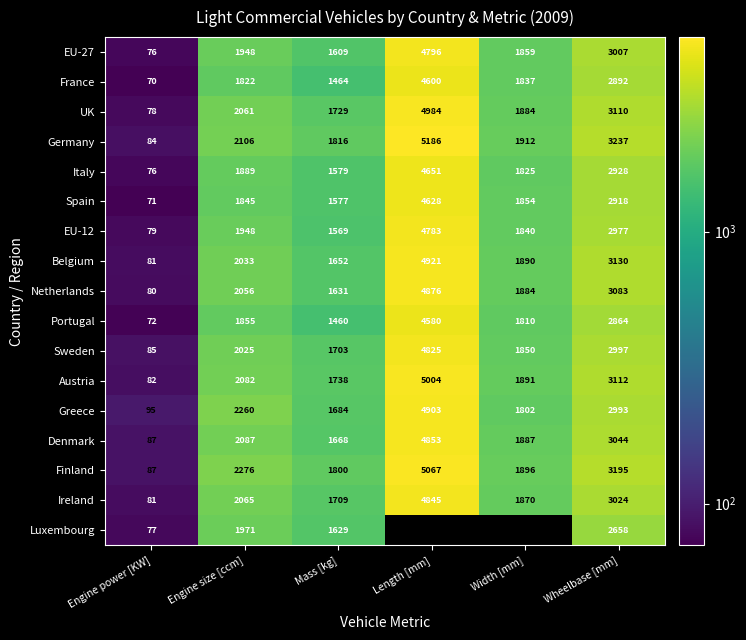

Rank the categories by Germany value from highest to lowest.

Length [mm], Wheelbase [mm], Engine size [ccm], Width [mm], Mass [kg], Engine power [KW]